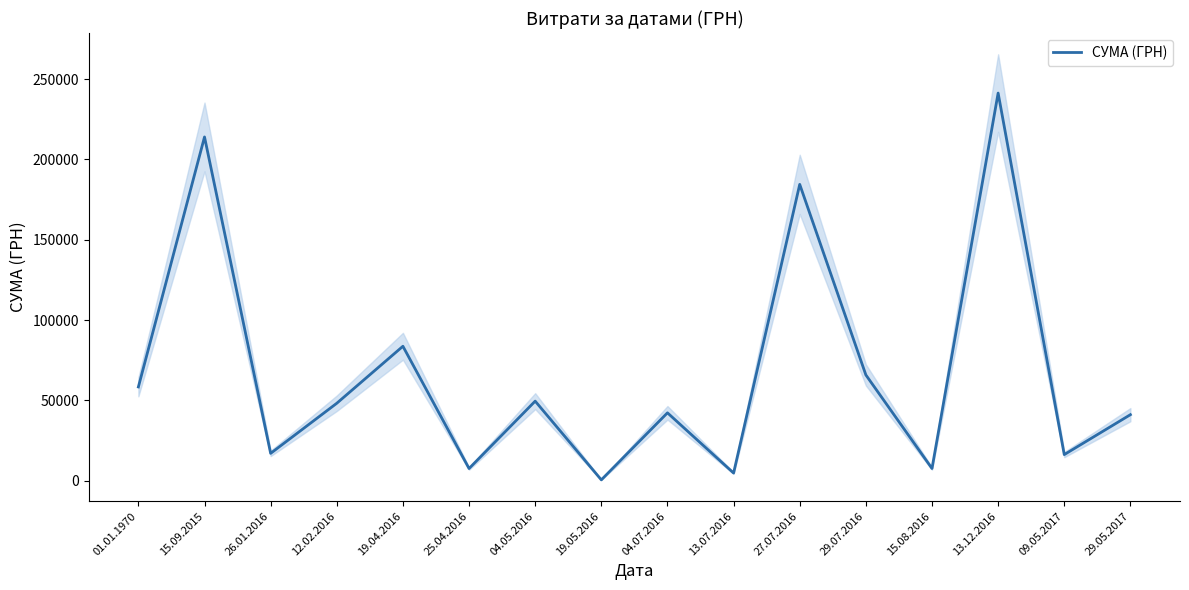

How many data points does each series have?

16